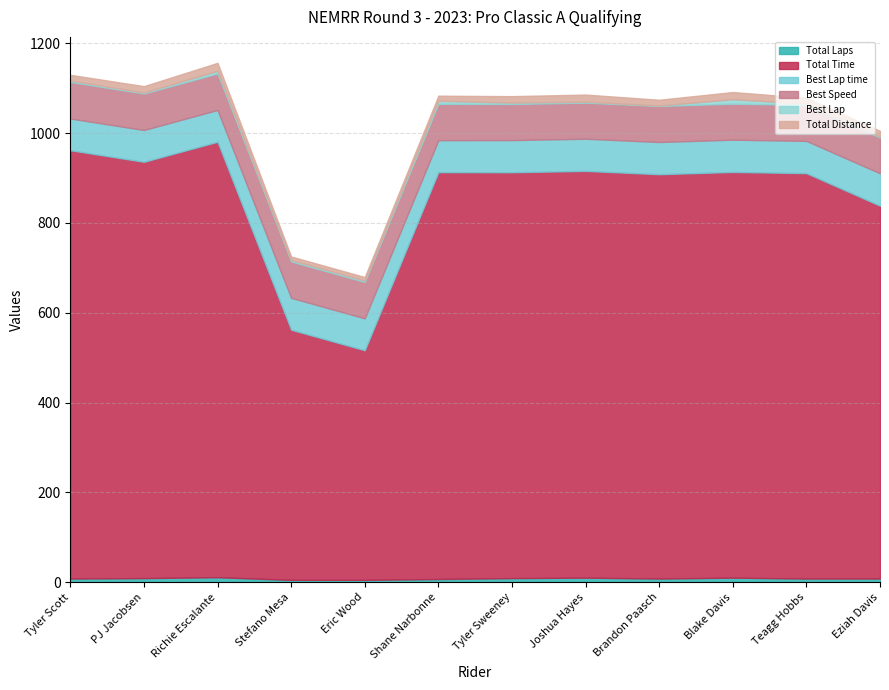

At how many categories does at least one series exceed 61?

12